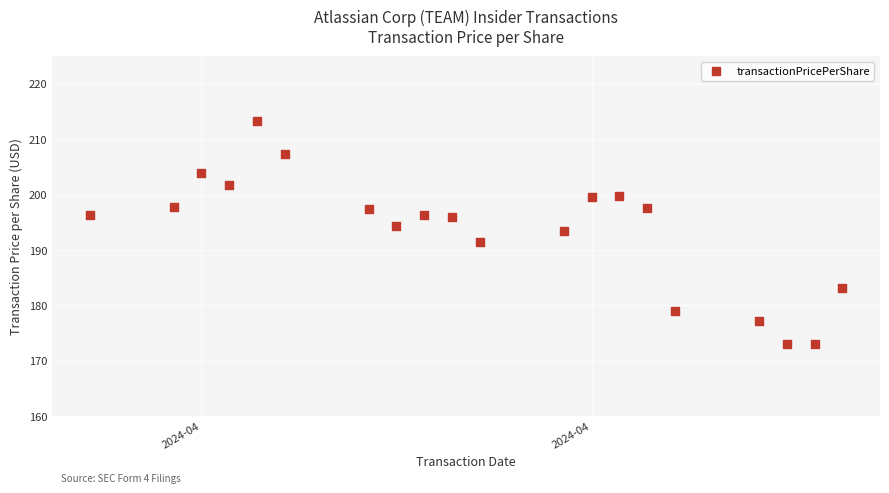

What is the range of X values (max minus min)?

27.0